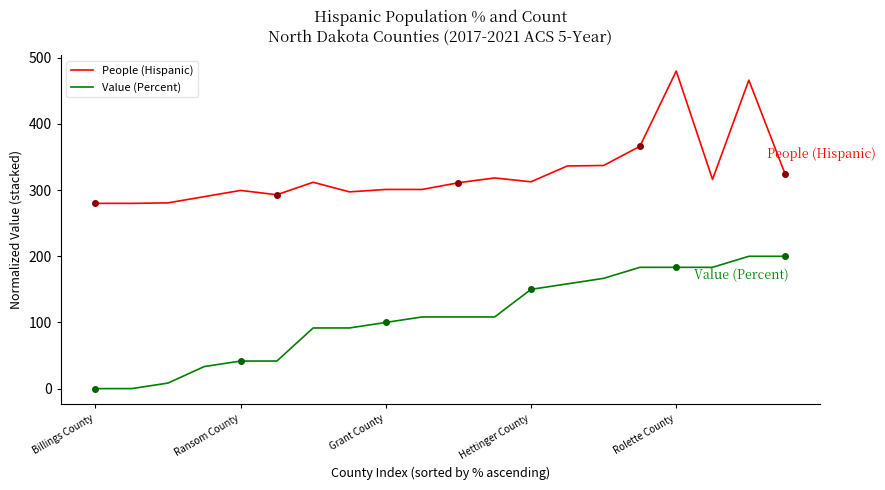

Is it true that People (Hispanic) equals 324.2 at 19?

True